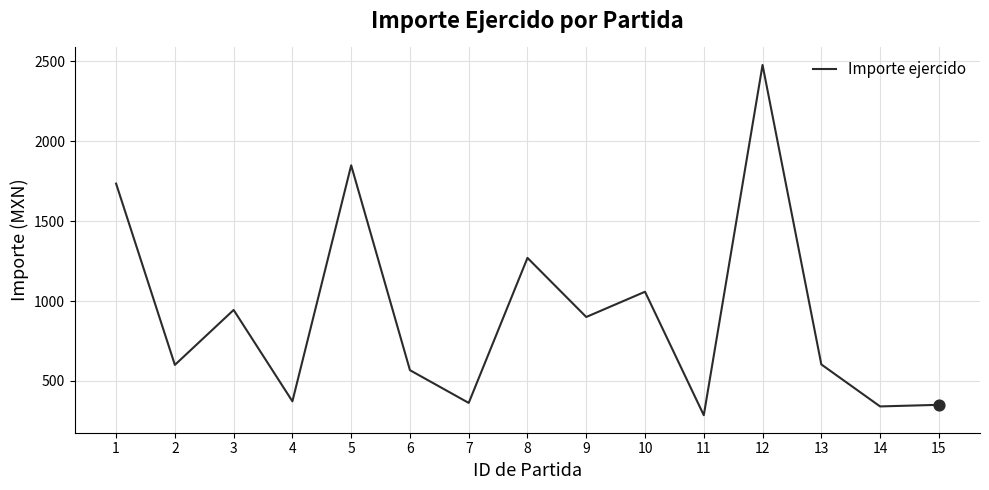

What is the change in value from 2 to 5?

+1249.6